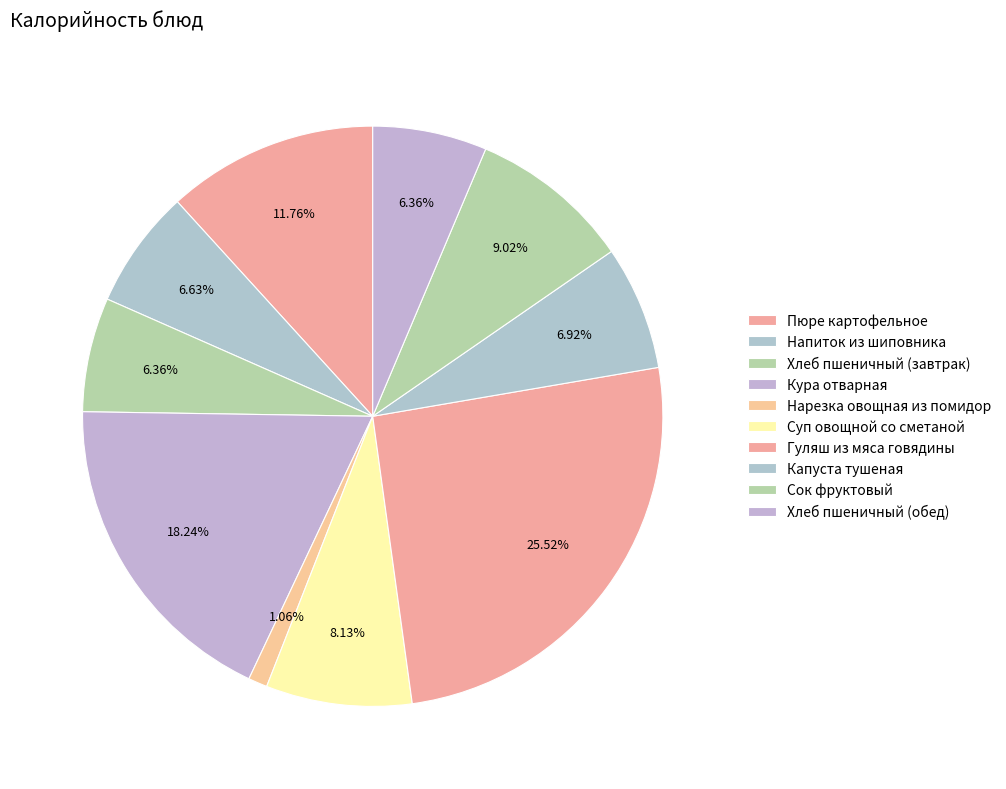

To the nearest percent, what is the difference between the largest and smallest slice percentages?

24%